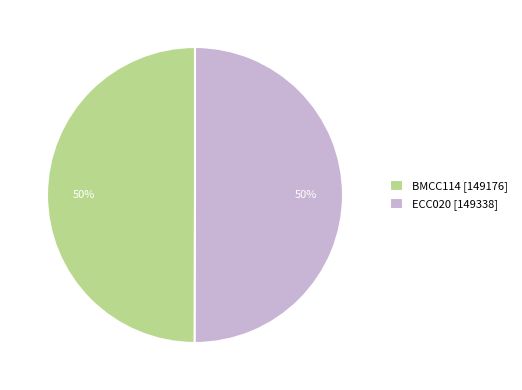

What is the ratio of the value at ECC020 [149338] to the value at BMCC114 [149176]?

1.0